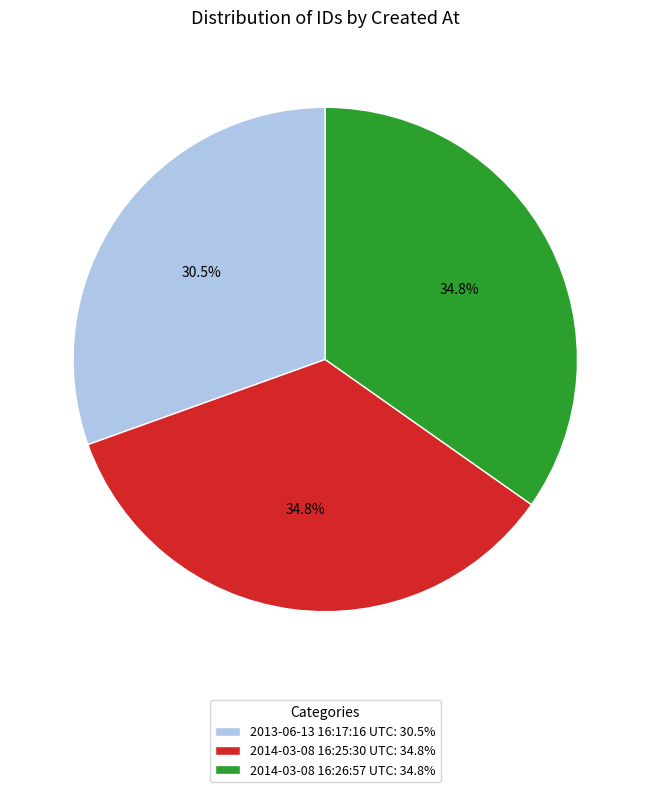

Is the sum of 2014-03-08 16:25:30 UTC and 2013-06-13 16:17:16 UTC greater than half?

Yes